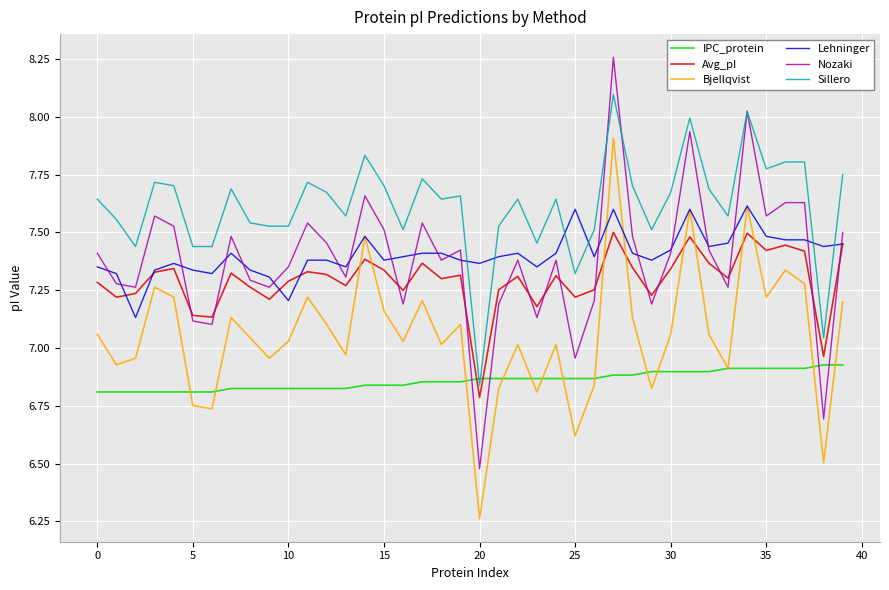

Is this an area chart (filled region under the line)?

No